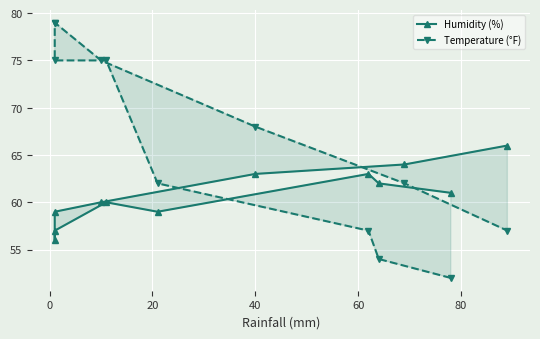

What are all the series names shown in the legend?

Humidity (%), Temperature (°F)